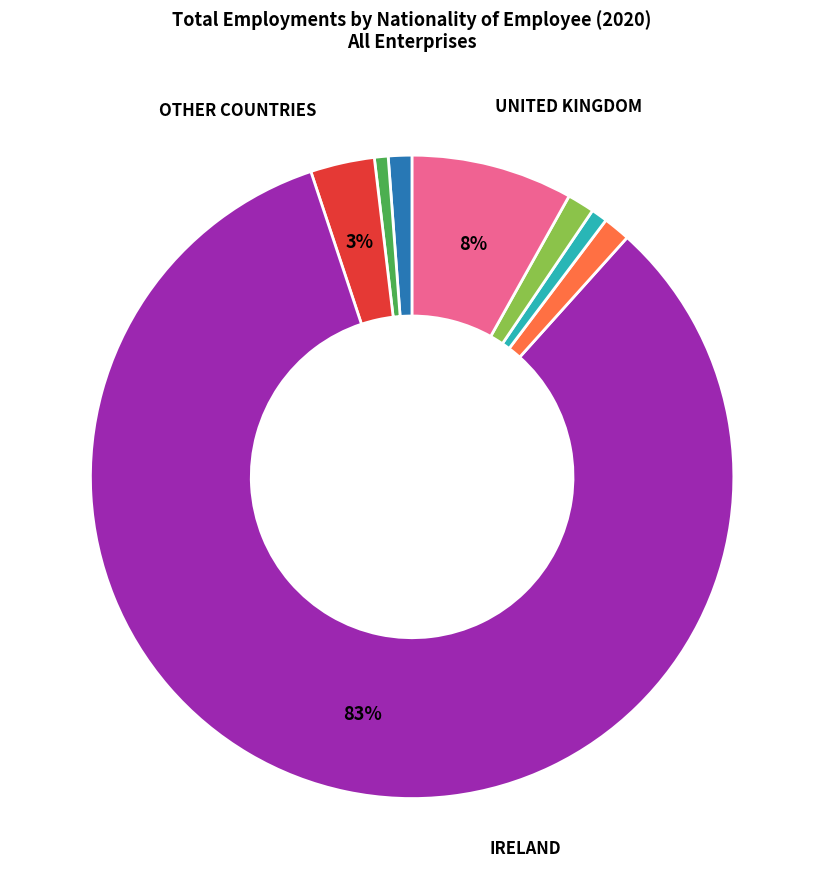

Is there any slice that represents more than half of the pie?

Yes